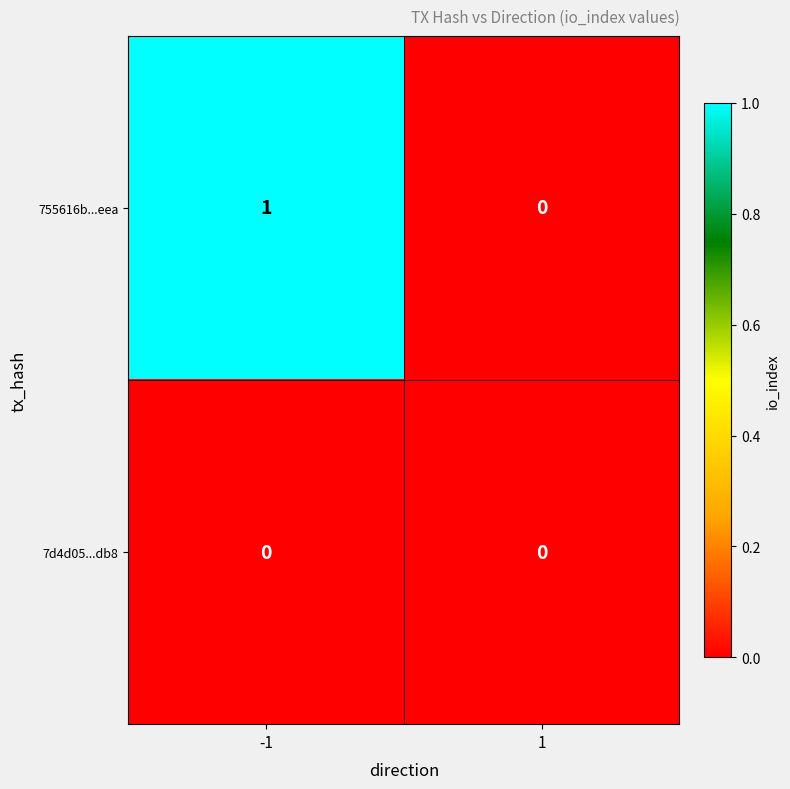

At which category is the sum across all series the highest?

-1